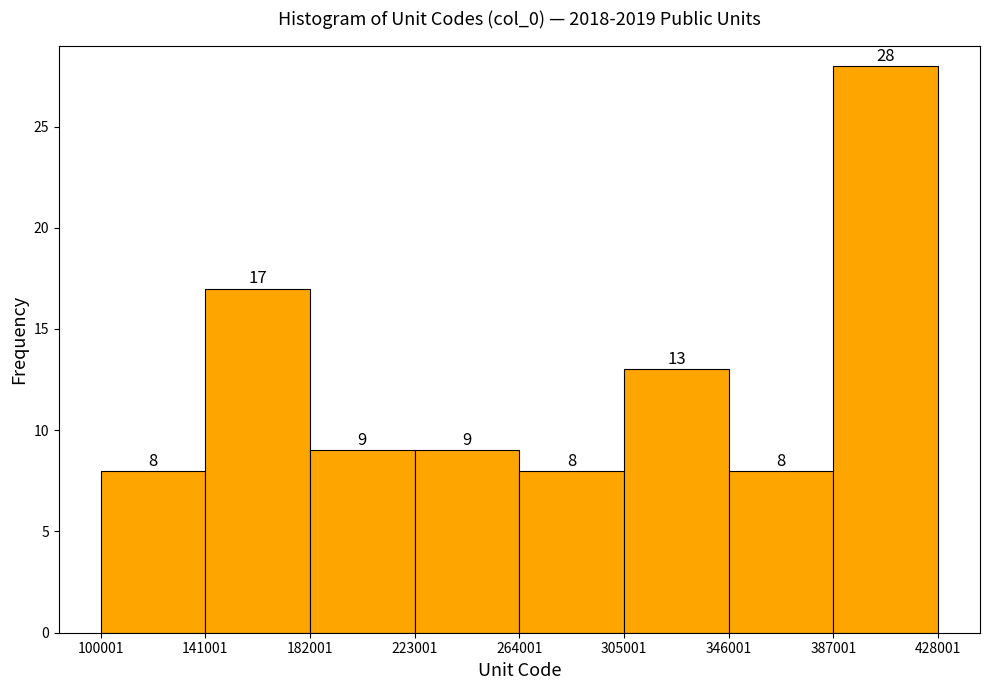

What is the height of the bar covering 387001 to 428001 on the x-axis?

28